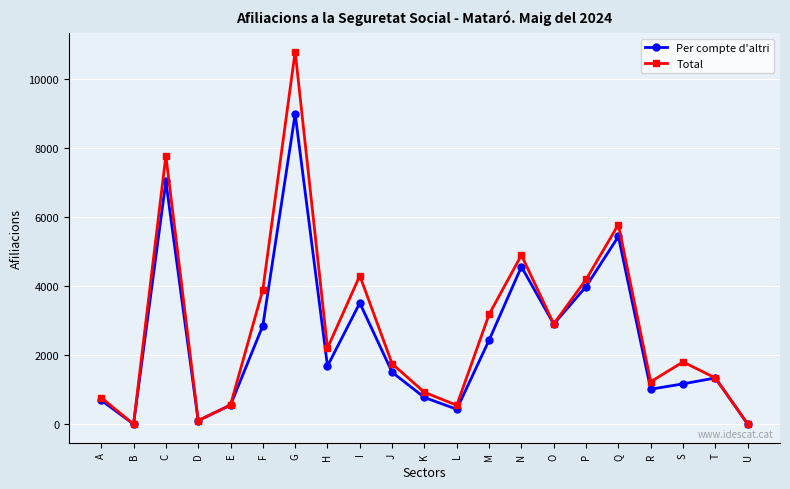

Rank the series by their maximum value, from lowest to highest.

Per compte d'altri, Total